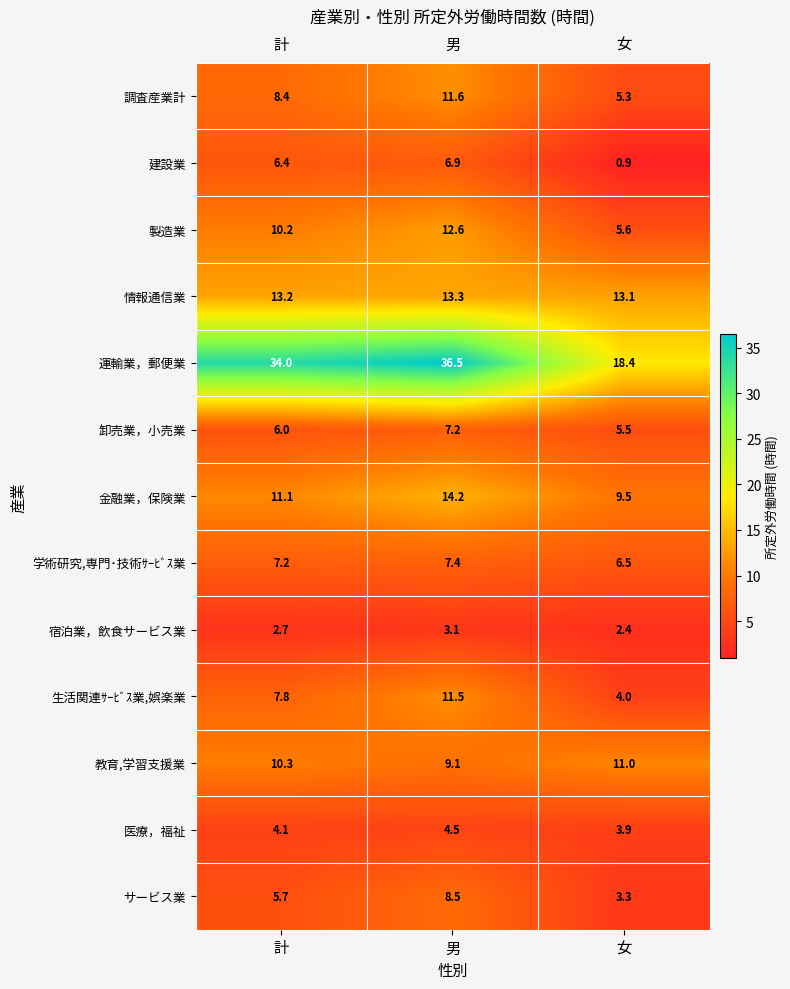

The 建設業 series shows 6.9 at 男. True or false?

True